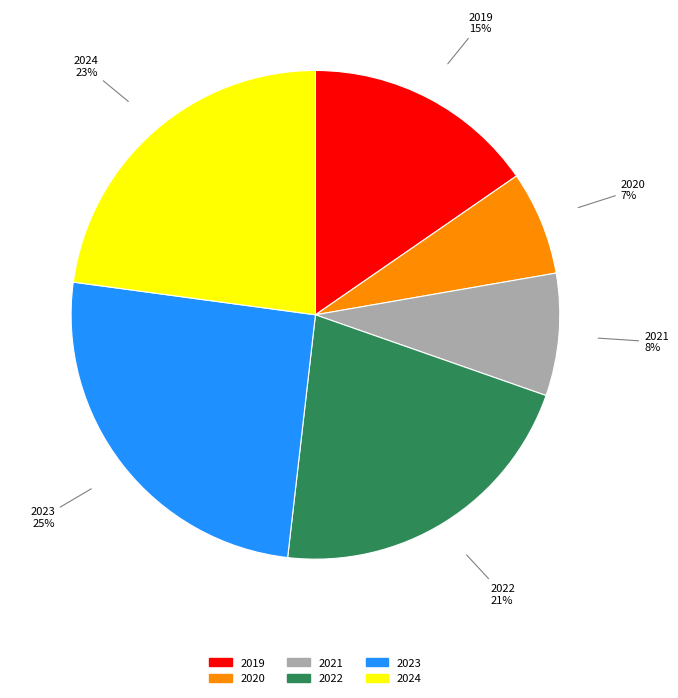

Is the sum of 2022 and 2024 greater than half?

No